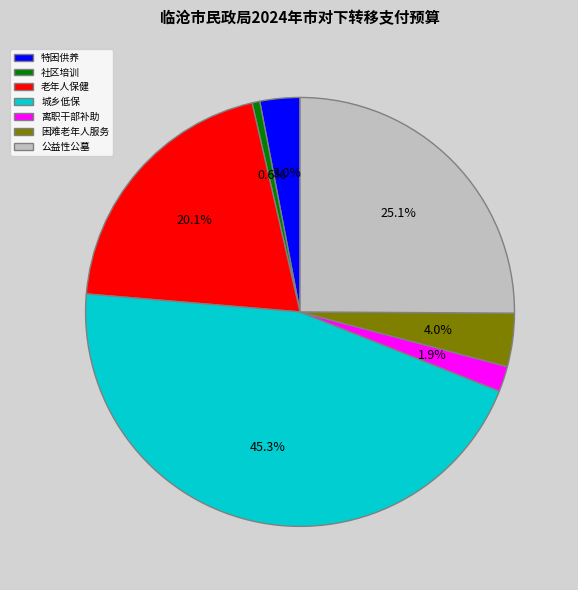

Approximately how many times larger is the value at 困难老年人服务 compared to 特困供养?

1.3